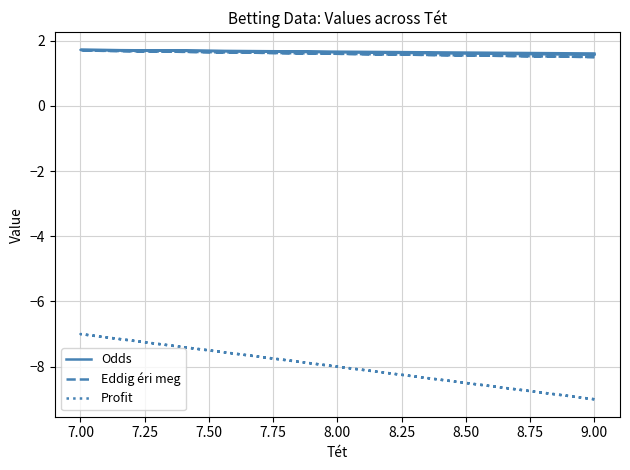

What is the label of the 3rd point from the left?

9.00